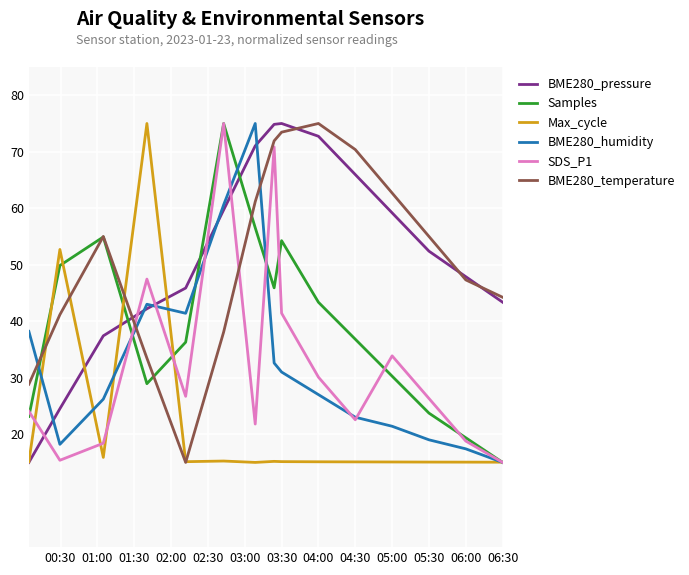

What is the minimum value for BME280_pressure?

15.0